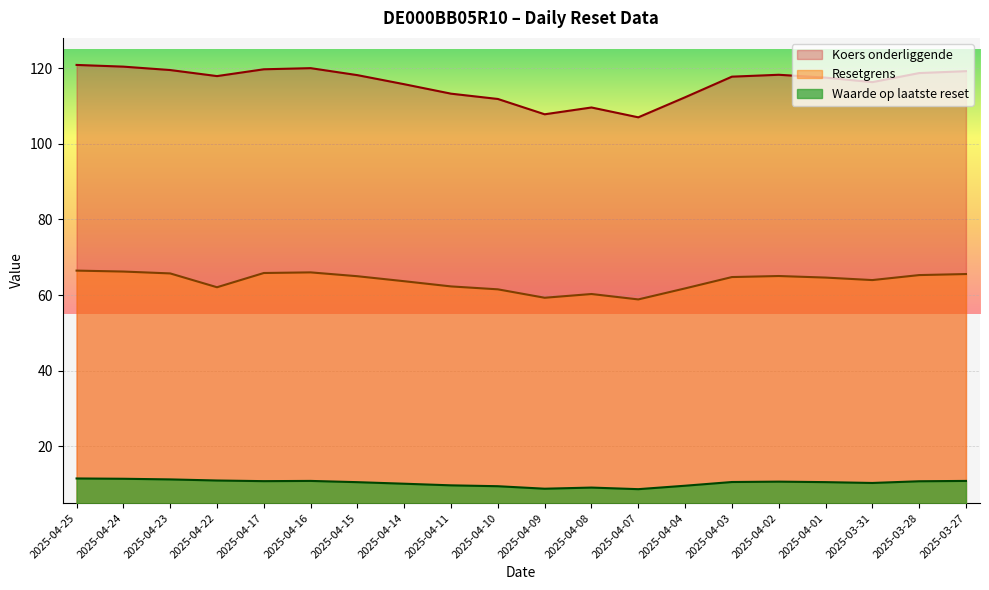

At which label does Koers onderliggende reach its peak?

2025-04-25